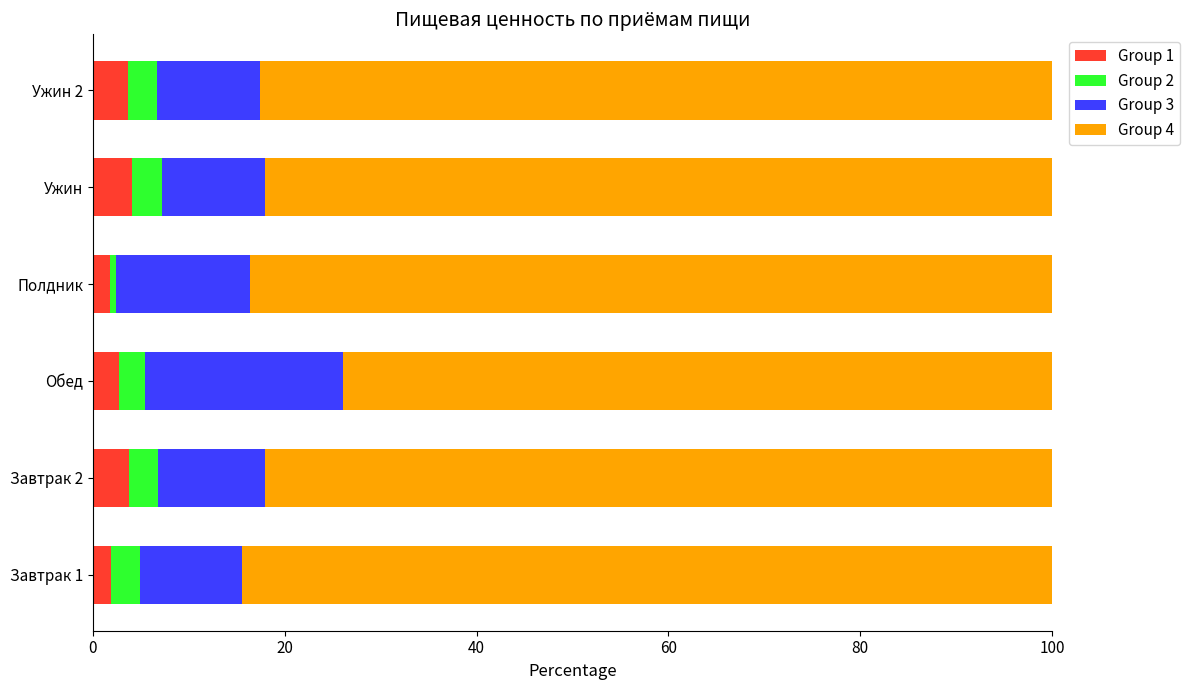

What is the total value across all series at Ужин 2?

100.0